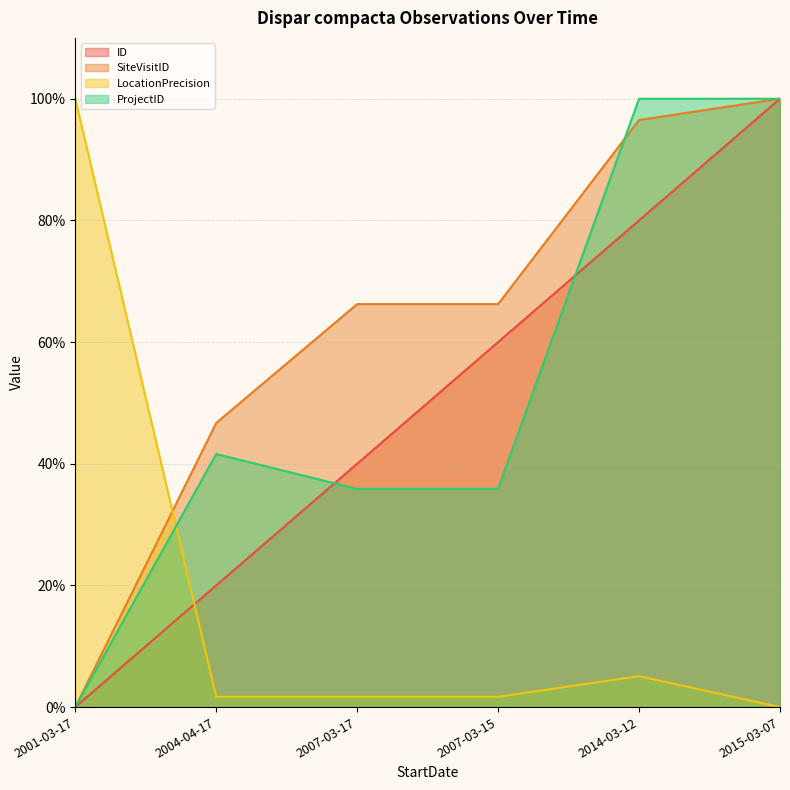

The value of ID at 2014-03-12 is 80.0. True or false?

True